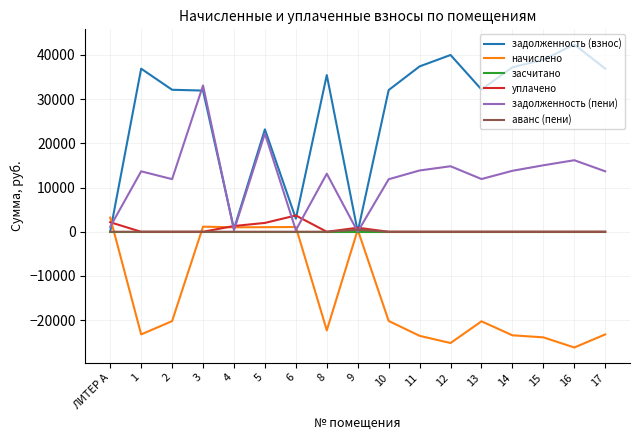

Is the value of задолженность (пени) at 13 greater than the value of начислено at 16?

Yes